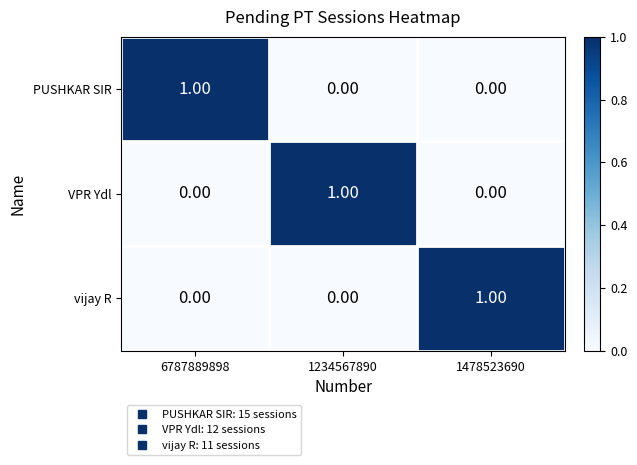

At how many categories does at least one series exceed 0?

3